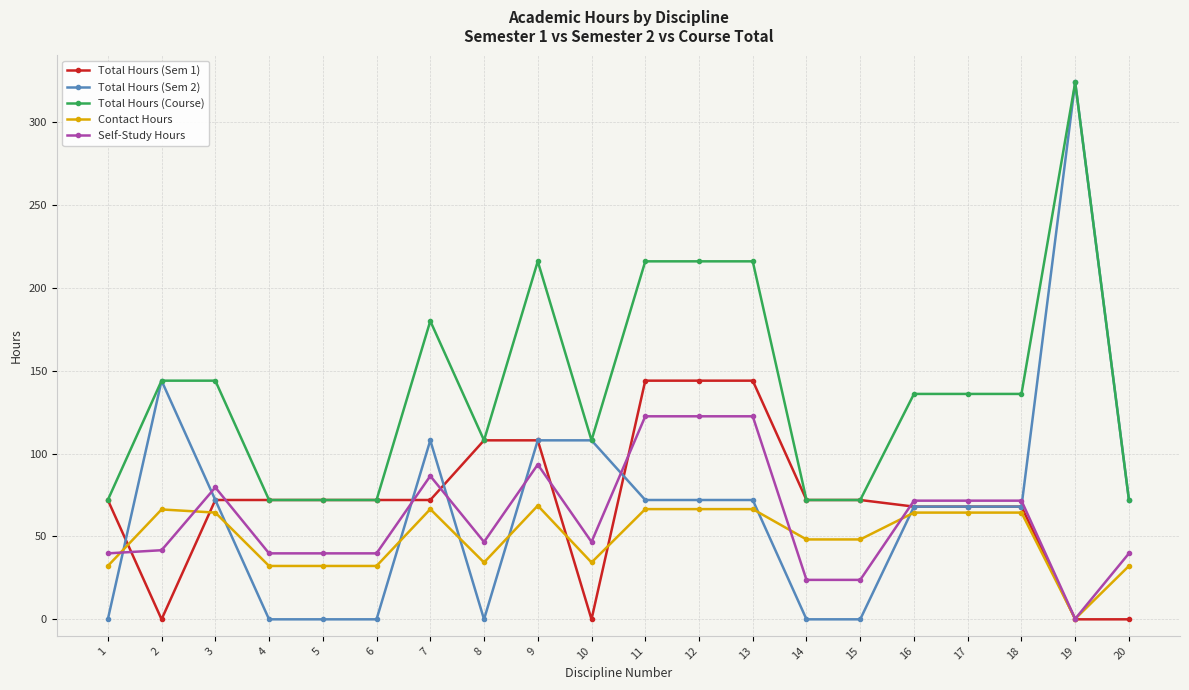

The value of Self-Study Hours at 6 is 52.4. True or false?

False